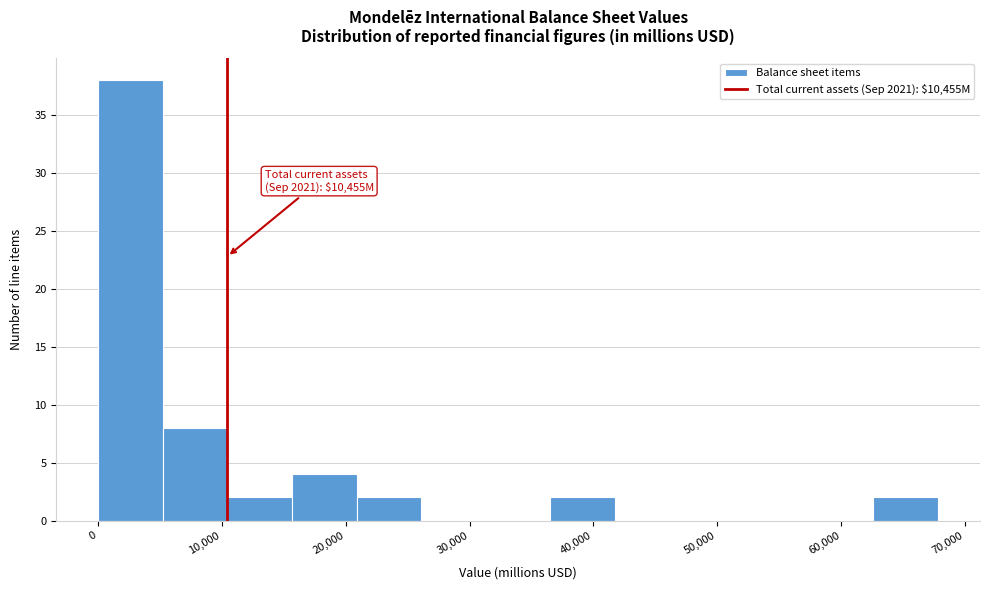

Over which range of the x-axis is the bar tallest?

0 to 5000